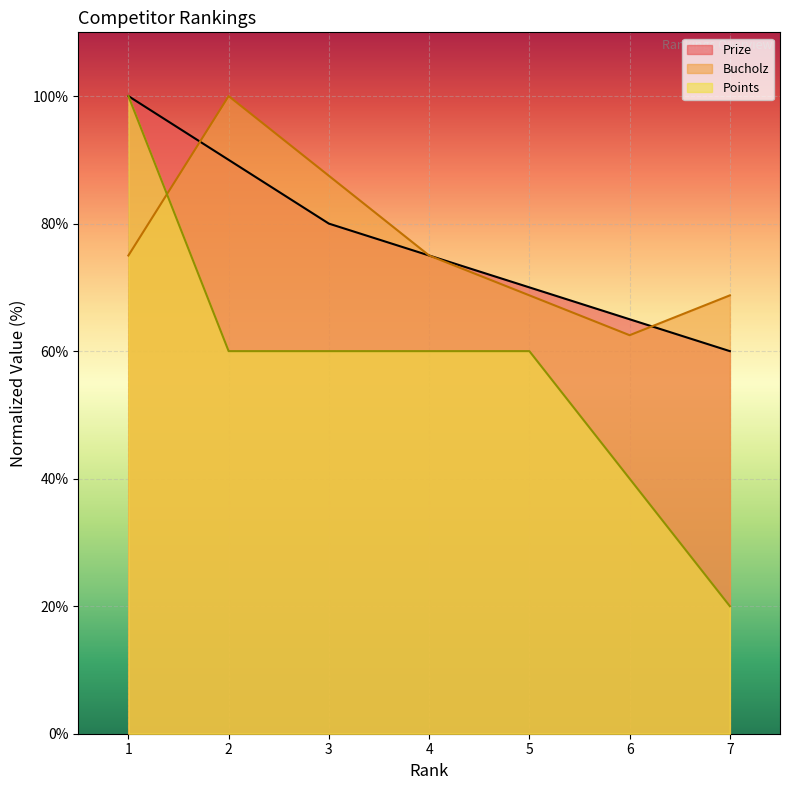

Reading left to right, list all the values displayed in this chart.

Prize: 1=100.0	2=90.0	3=80.0	4=75.0	5=70.0	6=65.0	7=60.0
Bucholz: 1=75.0	2=100.0	3=87.5	4=75.0	5=68.8	6=62.5	7=68.8
Points: 1=100.0	2=60.0	3=60.0	4=60.0	5=60.0	6=40.0	7=20.0